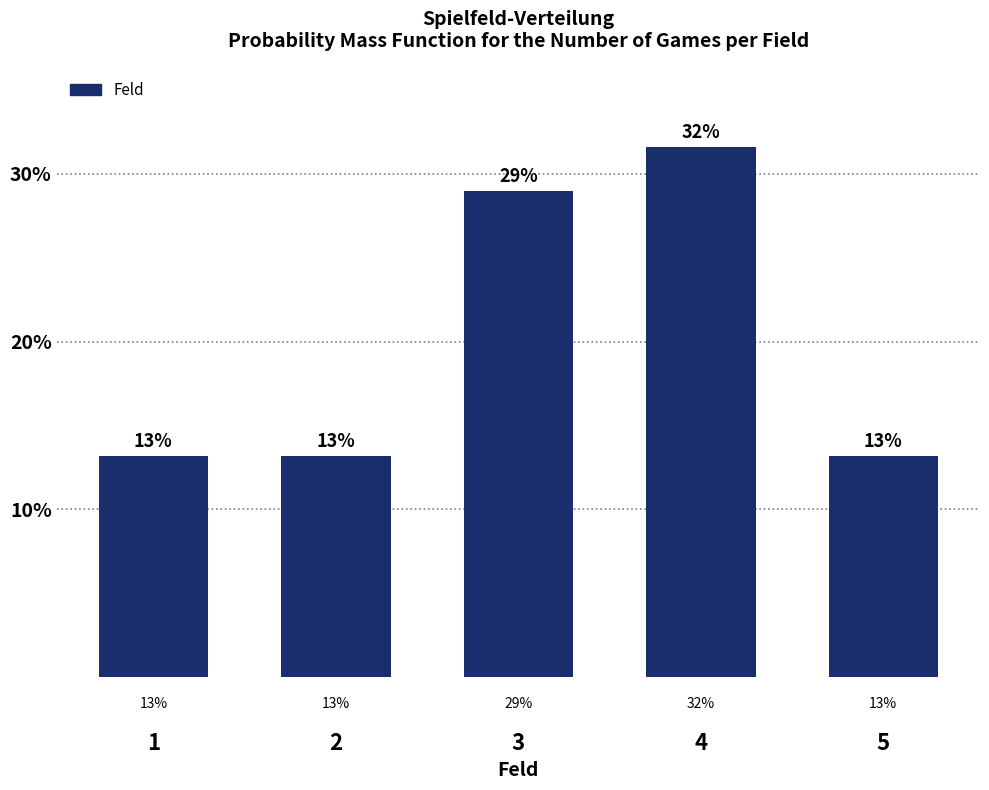

How many bars are there in total?

5